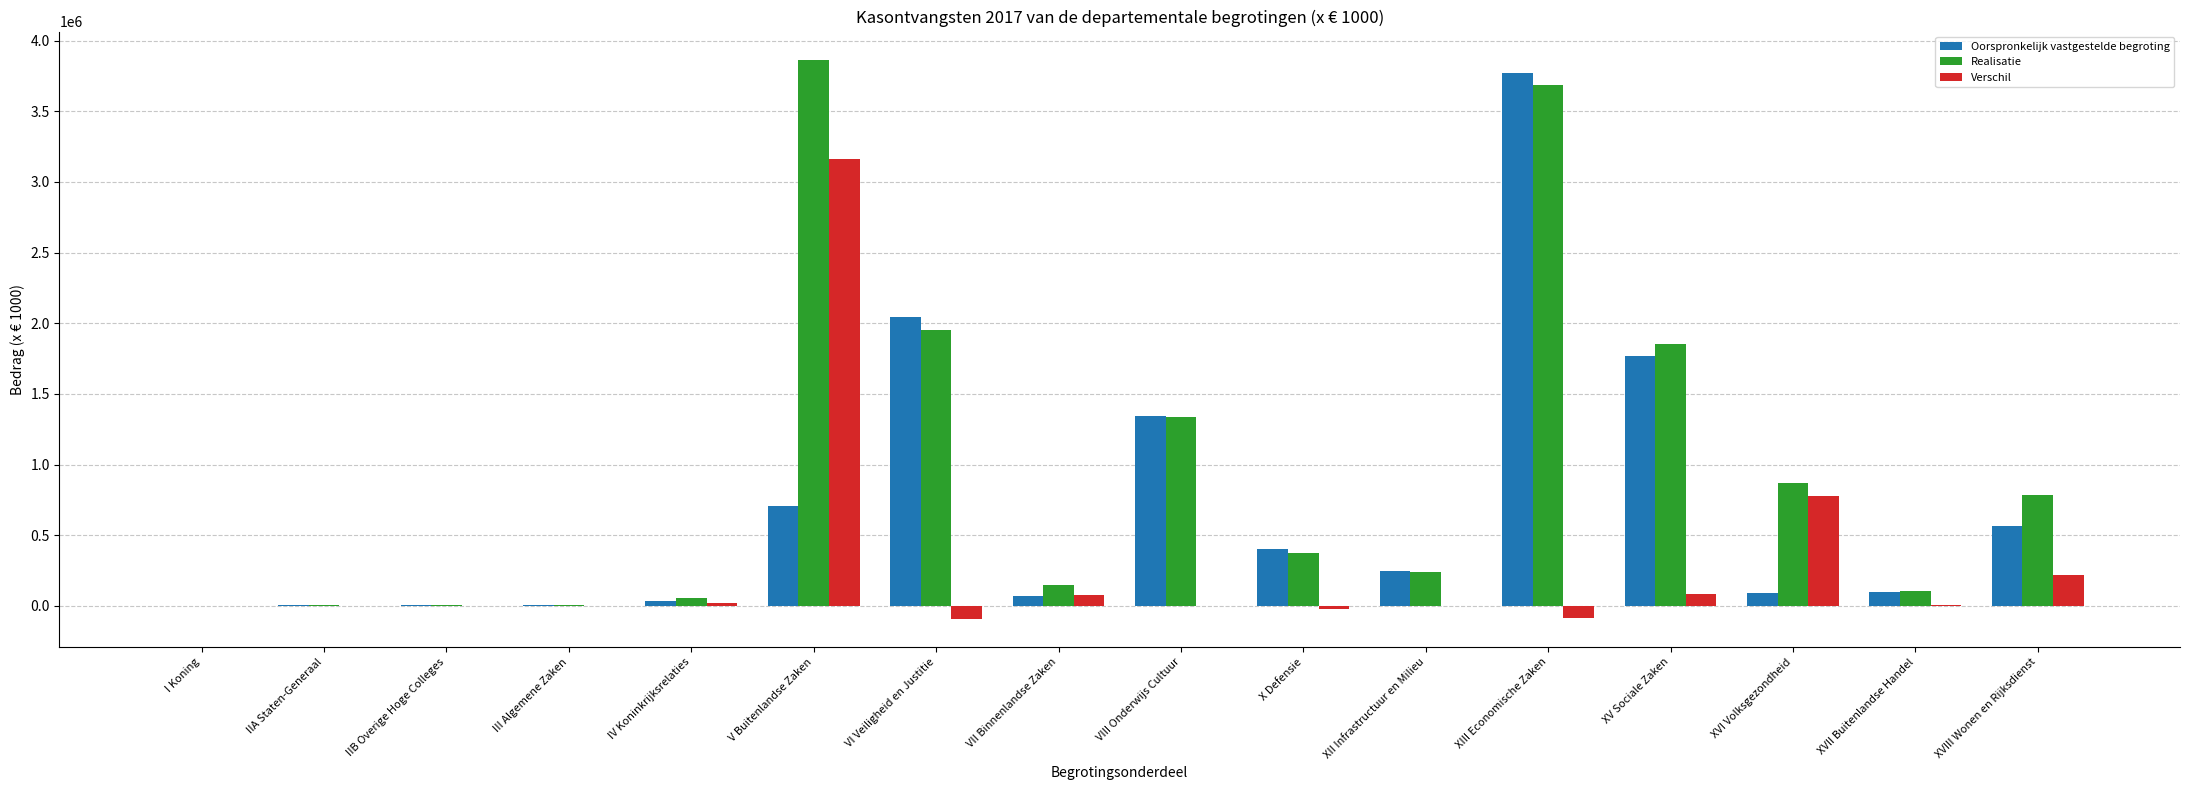

What are all the series names shown in the legend?

Oorspronkelijk vastgestelde begroting, Realisatie, Verschil